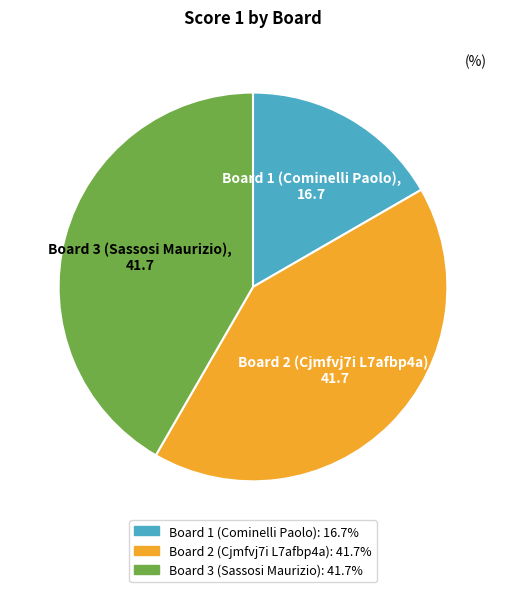

What is the smallest slice in the pie chart?

Board 1 (Cominelli Paolo)